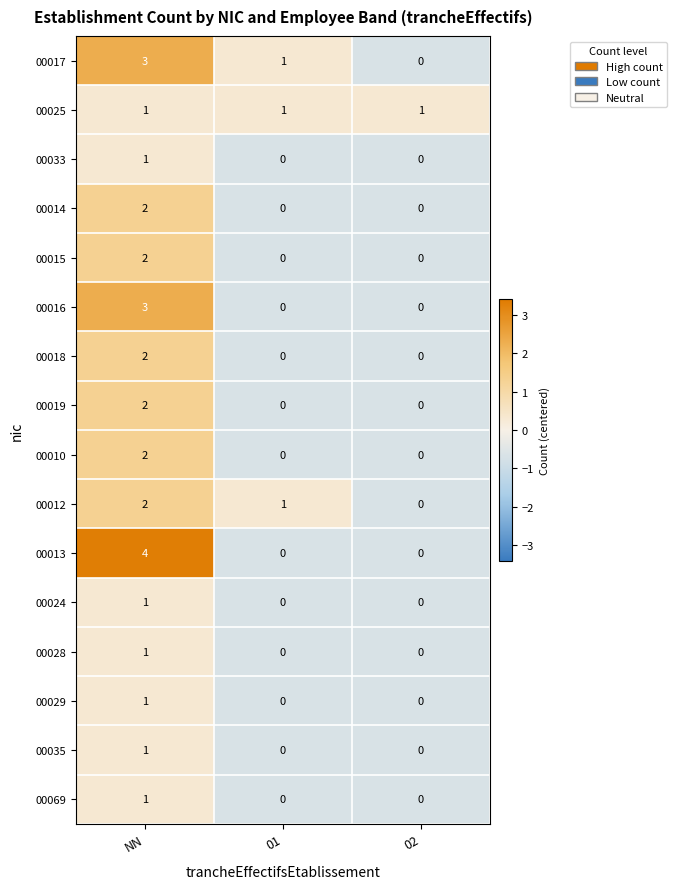

The 00017 series shows -2 at 02. True or false?

False